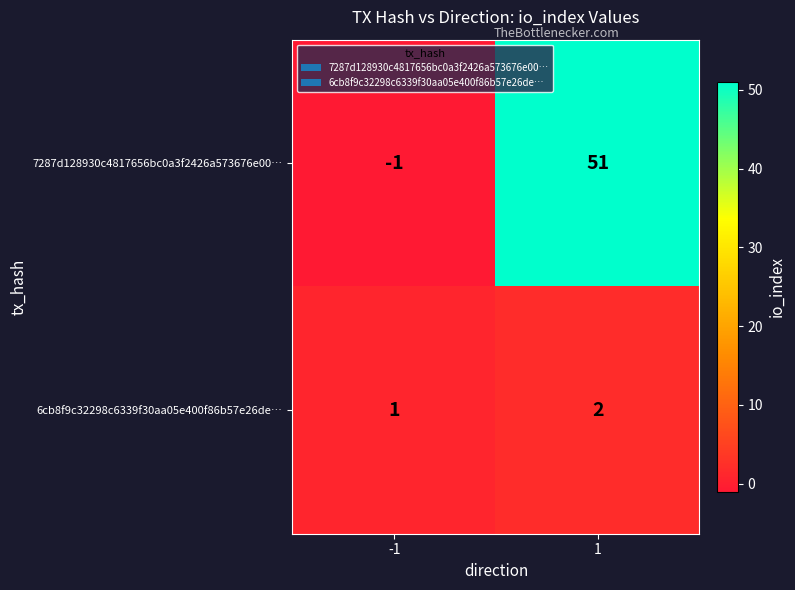

Which series has the largest total across all categories?

7287d128930c4817656bc0a3f2426a573676e00…